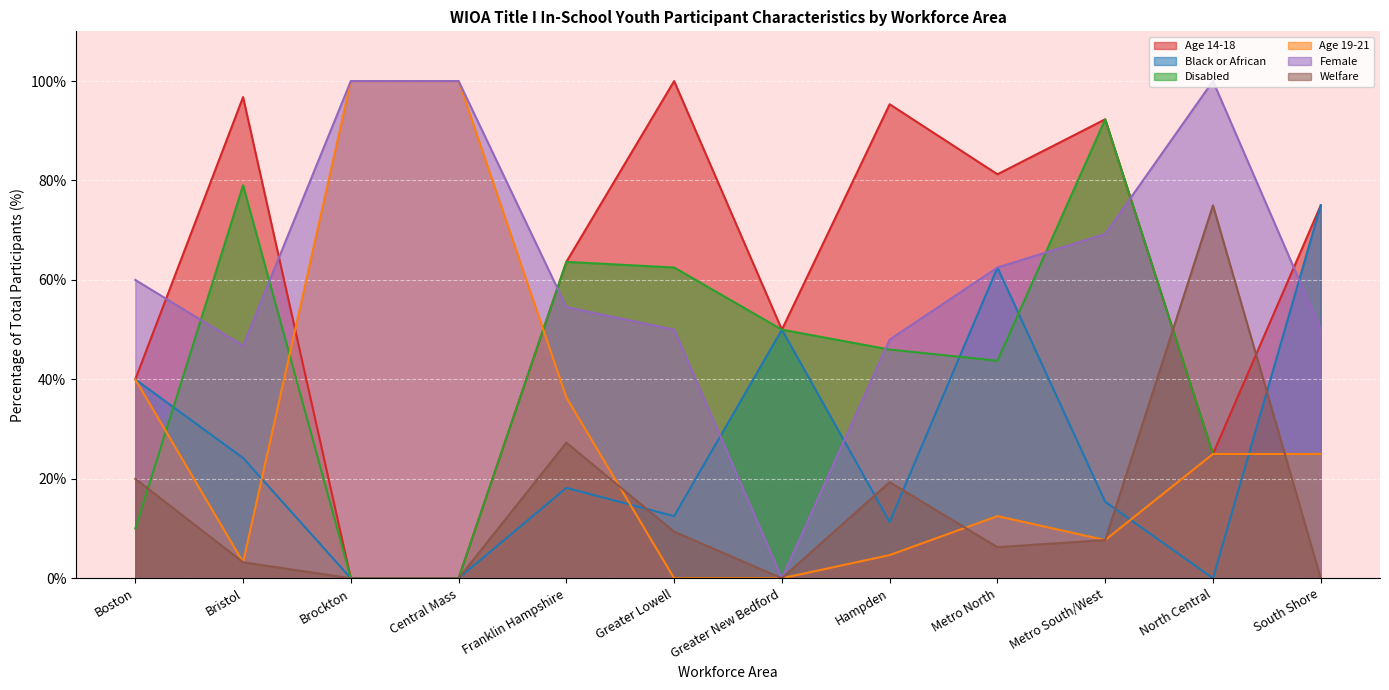

The Female series shows 54.5 at Franklin Hampshire. True or false?

True